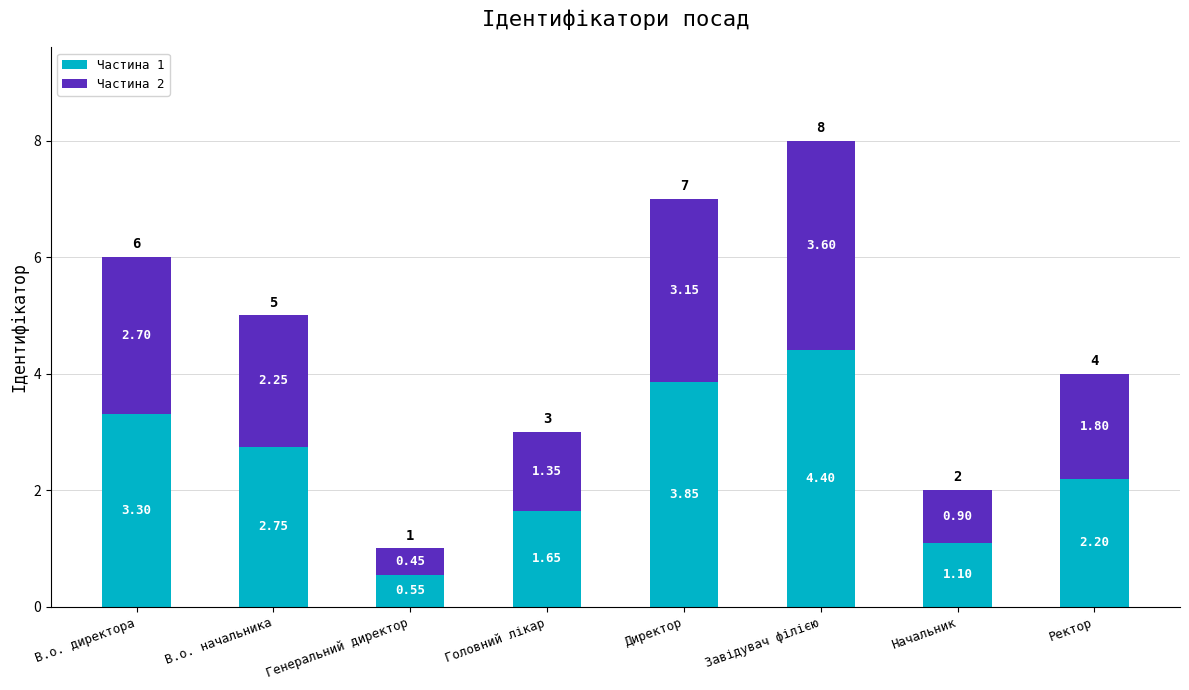

Where is Частина 1 nearest to the value 2?

Ректор